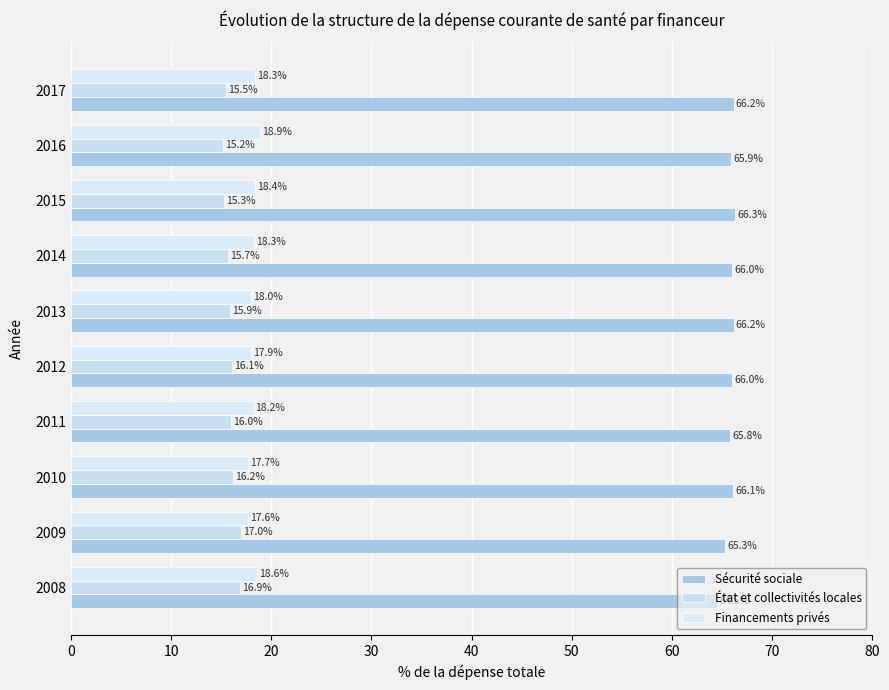

What position from the right is 9?

1